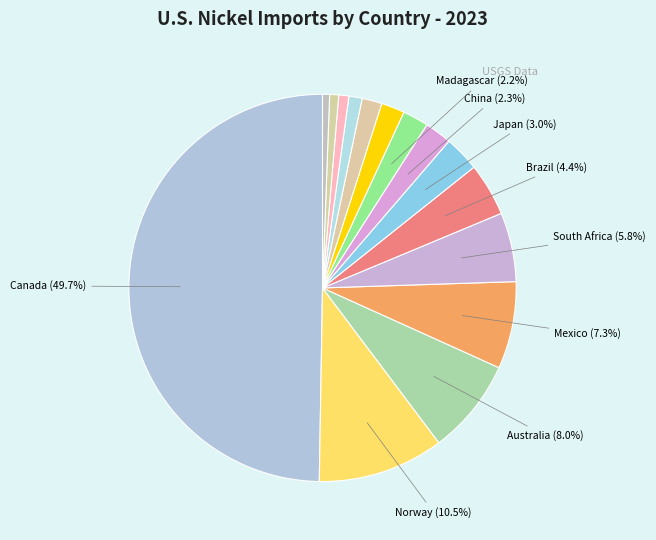

Count the number of slices in the pie.

15